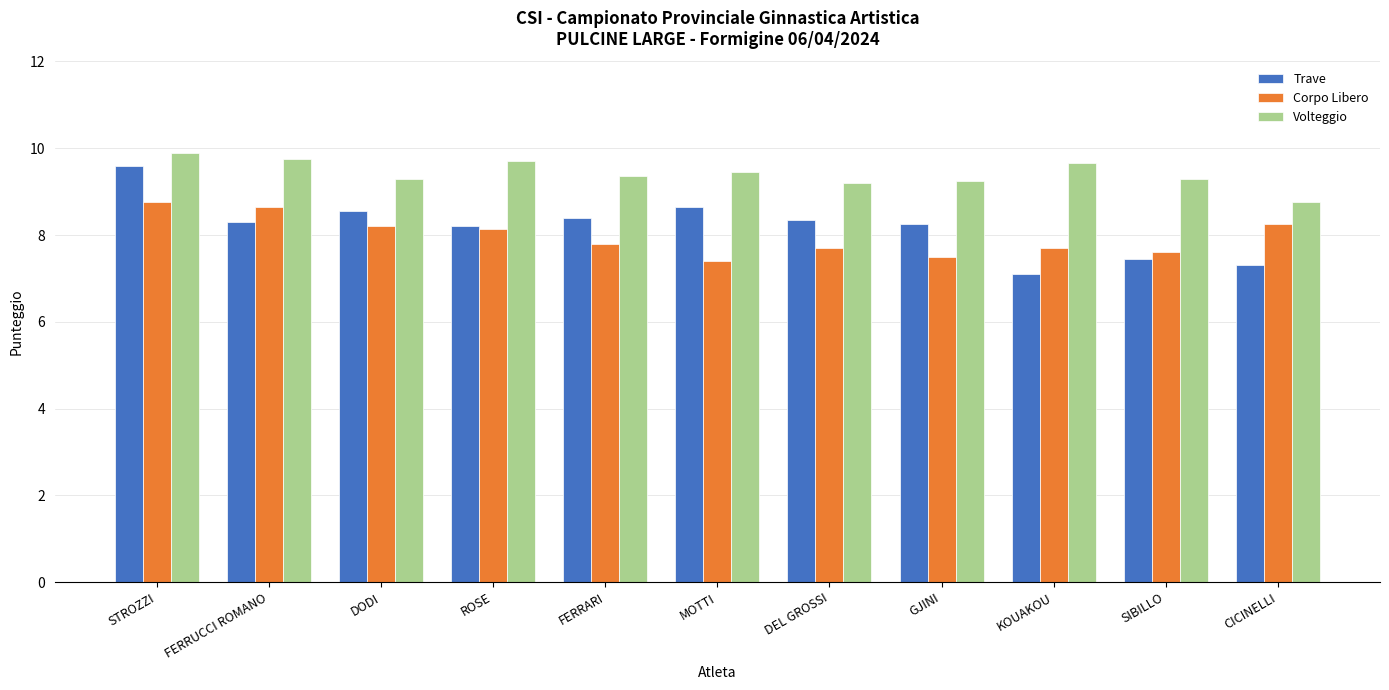

What is the highest value of the Trave series?

9.6